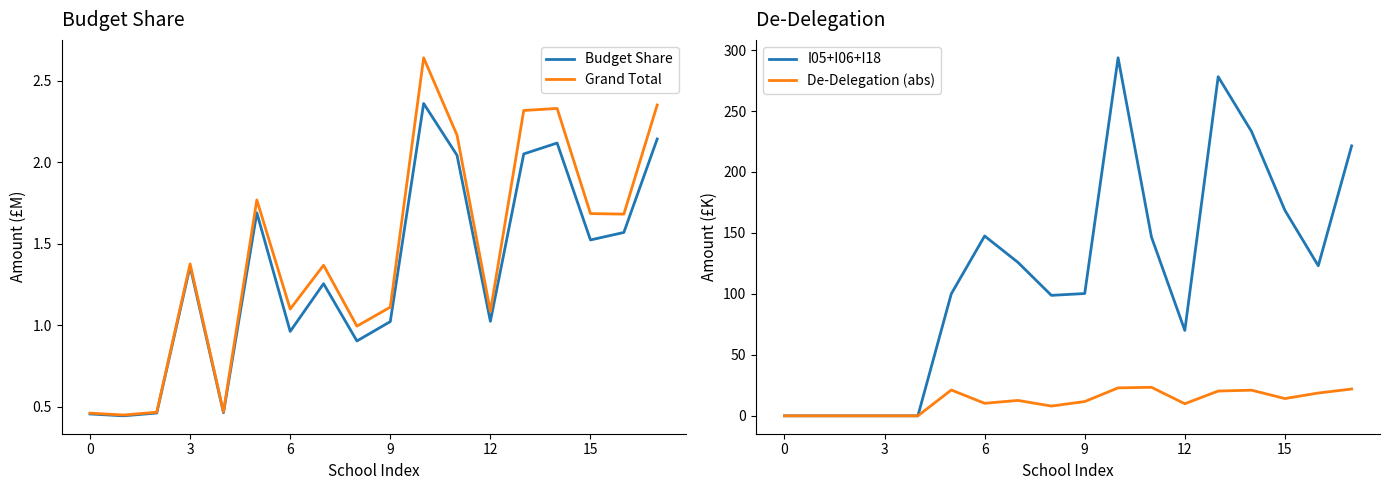

Which series has the largest total across all categories?

I05+I06+I18